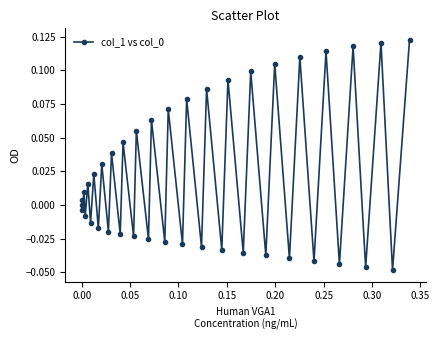

How many interior local peaks (higher than both neighbors) does the data have?

19